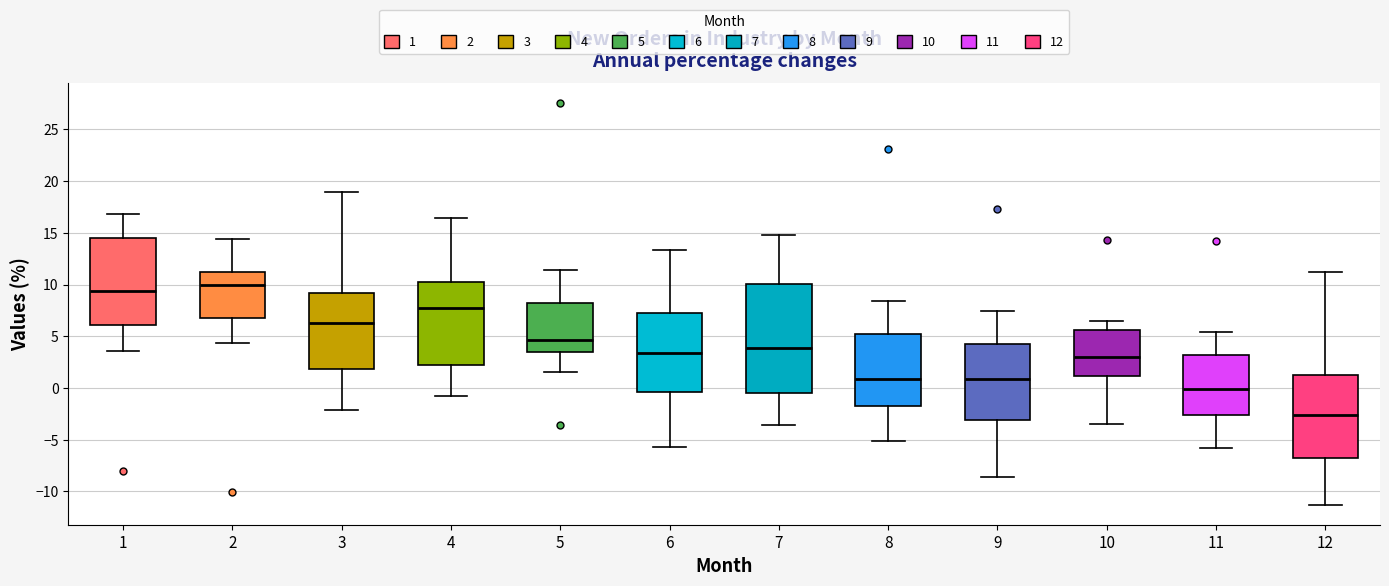

Where does the upper whisker of the box at x = 2 end on the y-axis? The values are not printed on the chart, so give them approximately, as read against the axis.

14.5